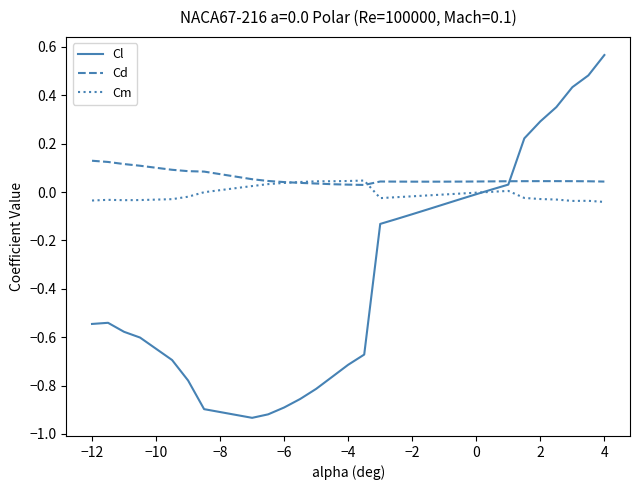

True or false: Cm and Cl cross at least once.

True